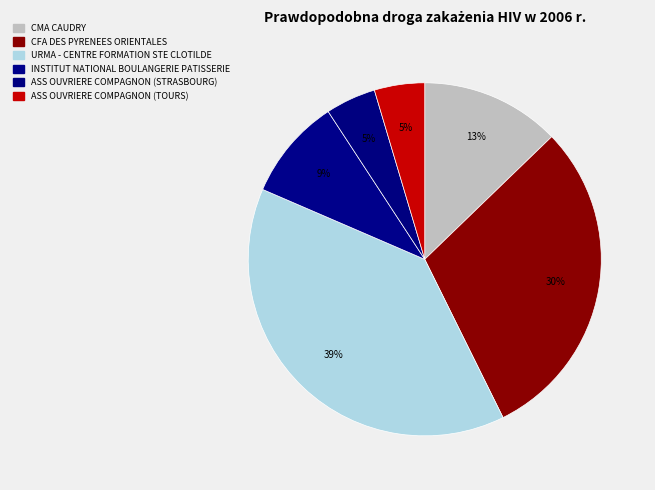

How many slices are in this pie chart?

6